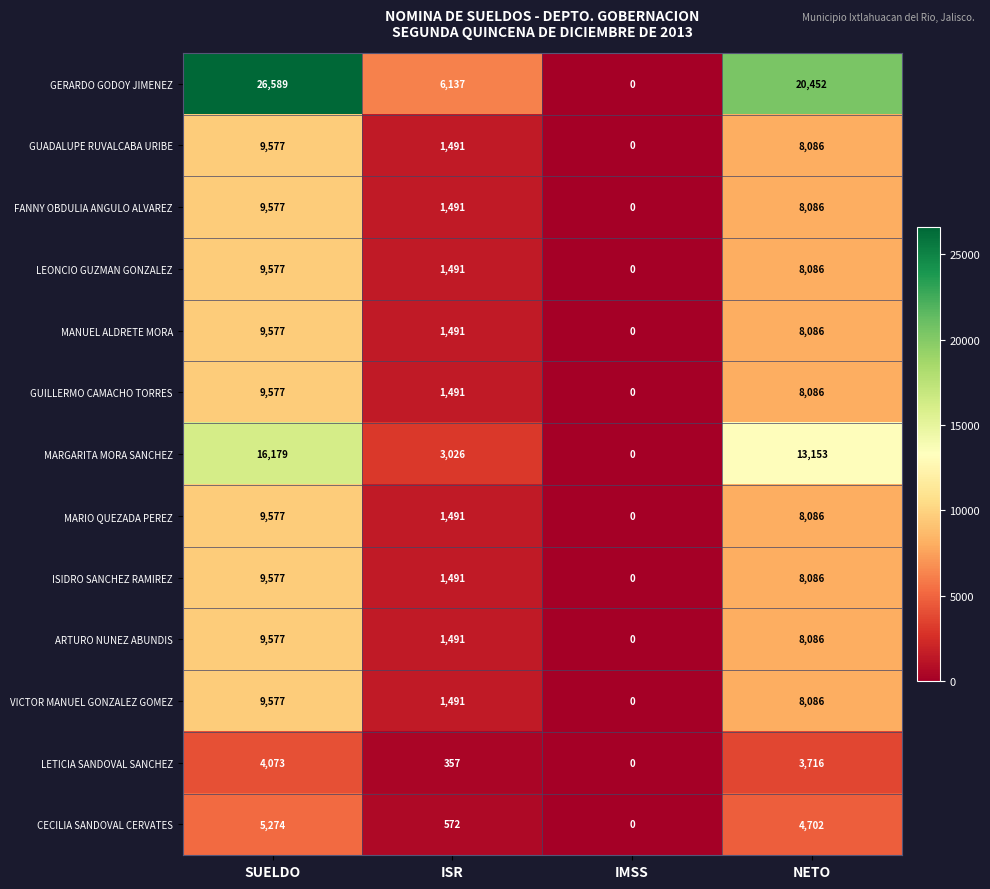

Which series has the widest spread of values?

GERARDO GODOY JIMENEZ